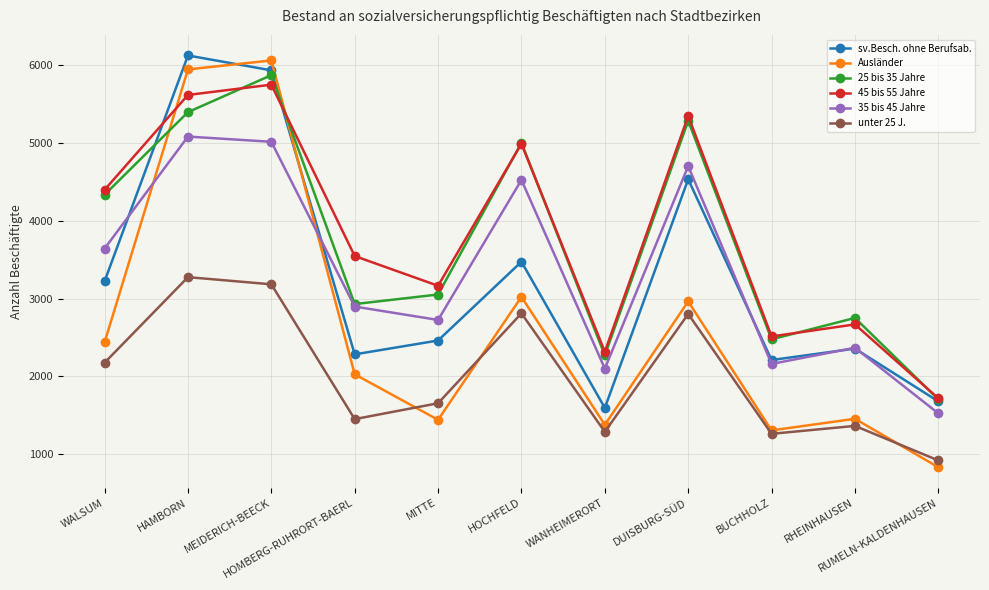

At which label does unter 25 J. first exceed 1656?

WALSUM